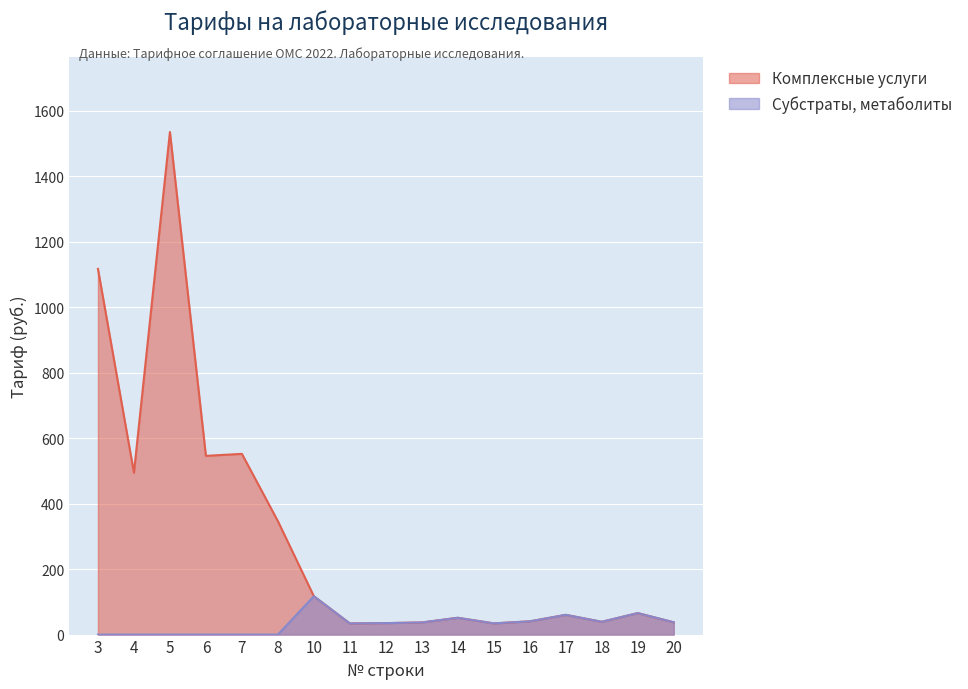

What is the difference between the second highest and second lowest values in the Субстраты, метаболиты series?

65.7